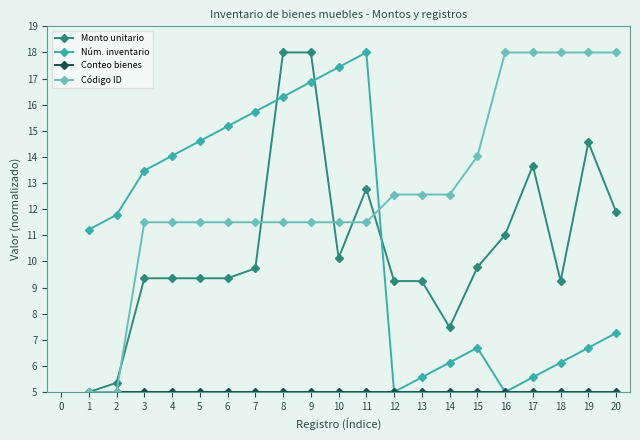

Is it true that Núm. inventario equals 10.7 at 6?

False